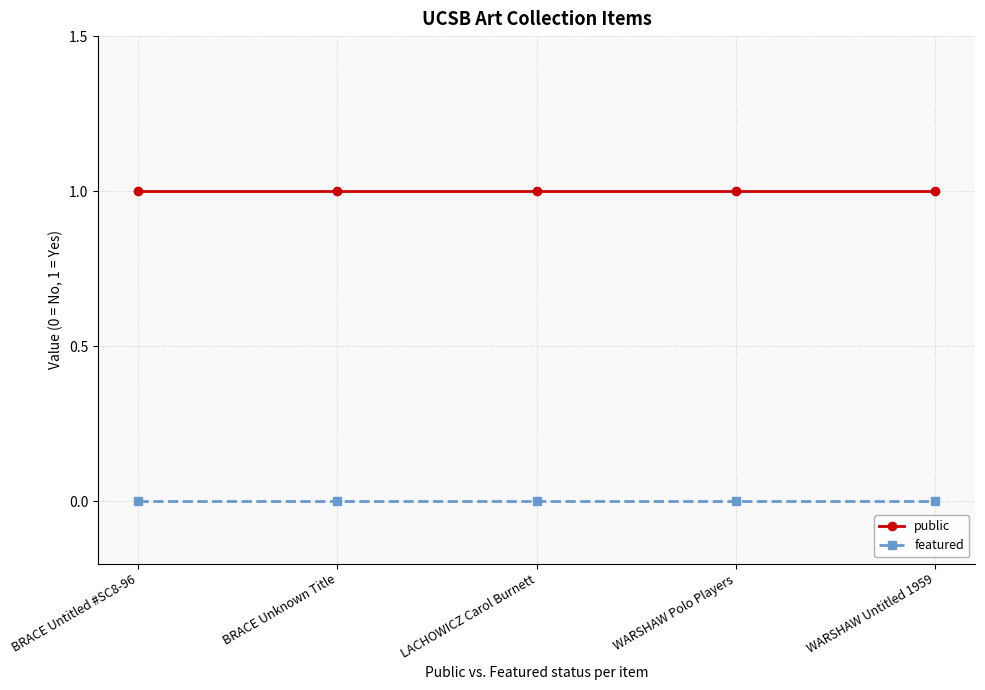

The value of public at BRACE Untitled #SC8-96 is 2. True or false?

False